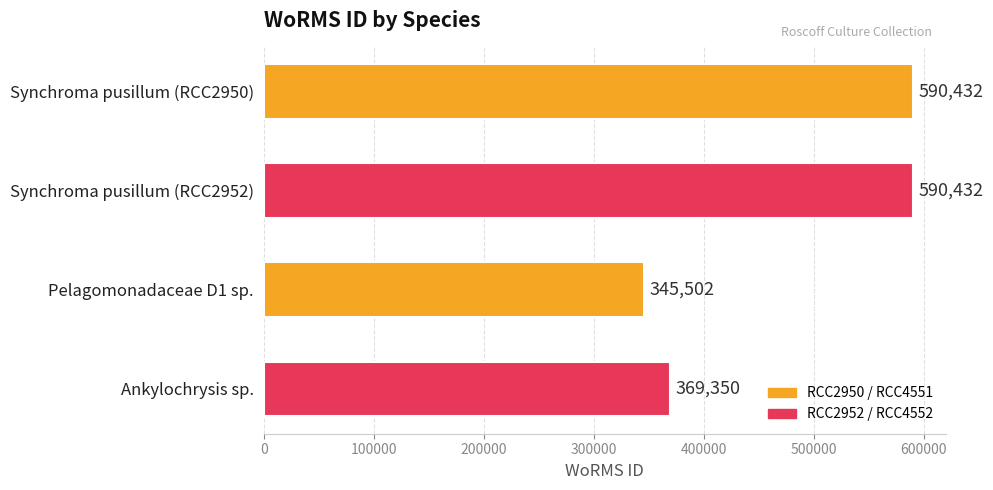

What is the minimum value shown in the chart?

345502